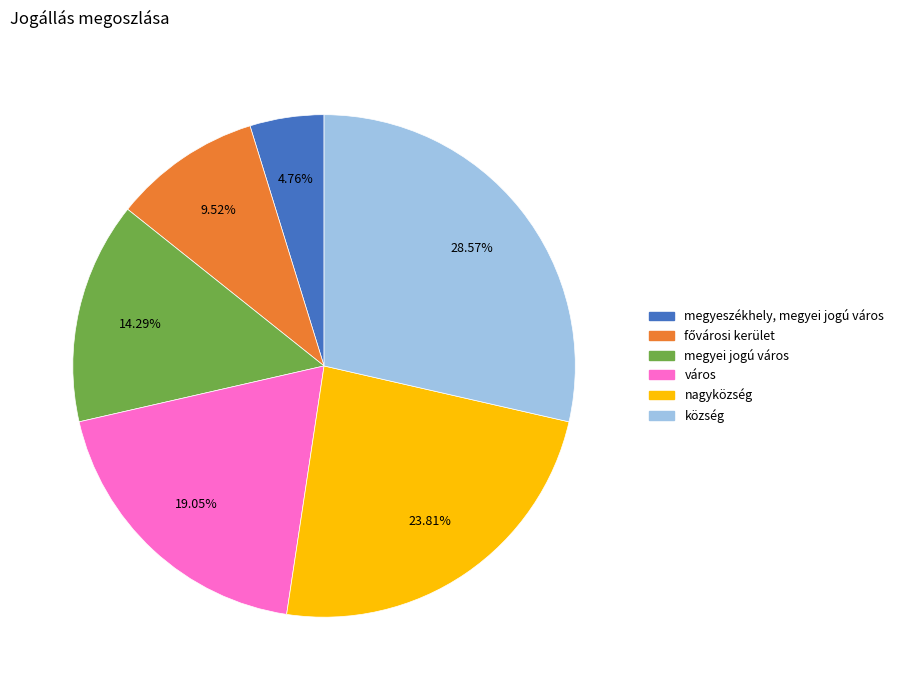

To the nearest percent, what is the average slice percentage?

17%